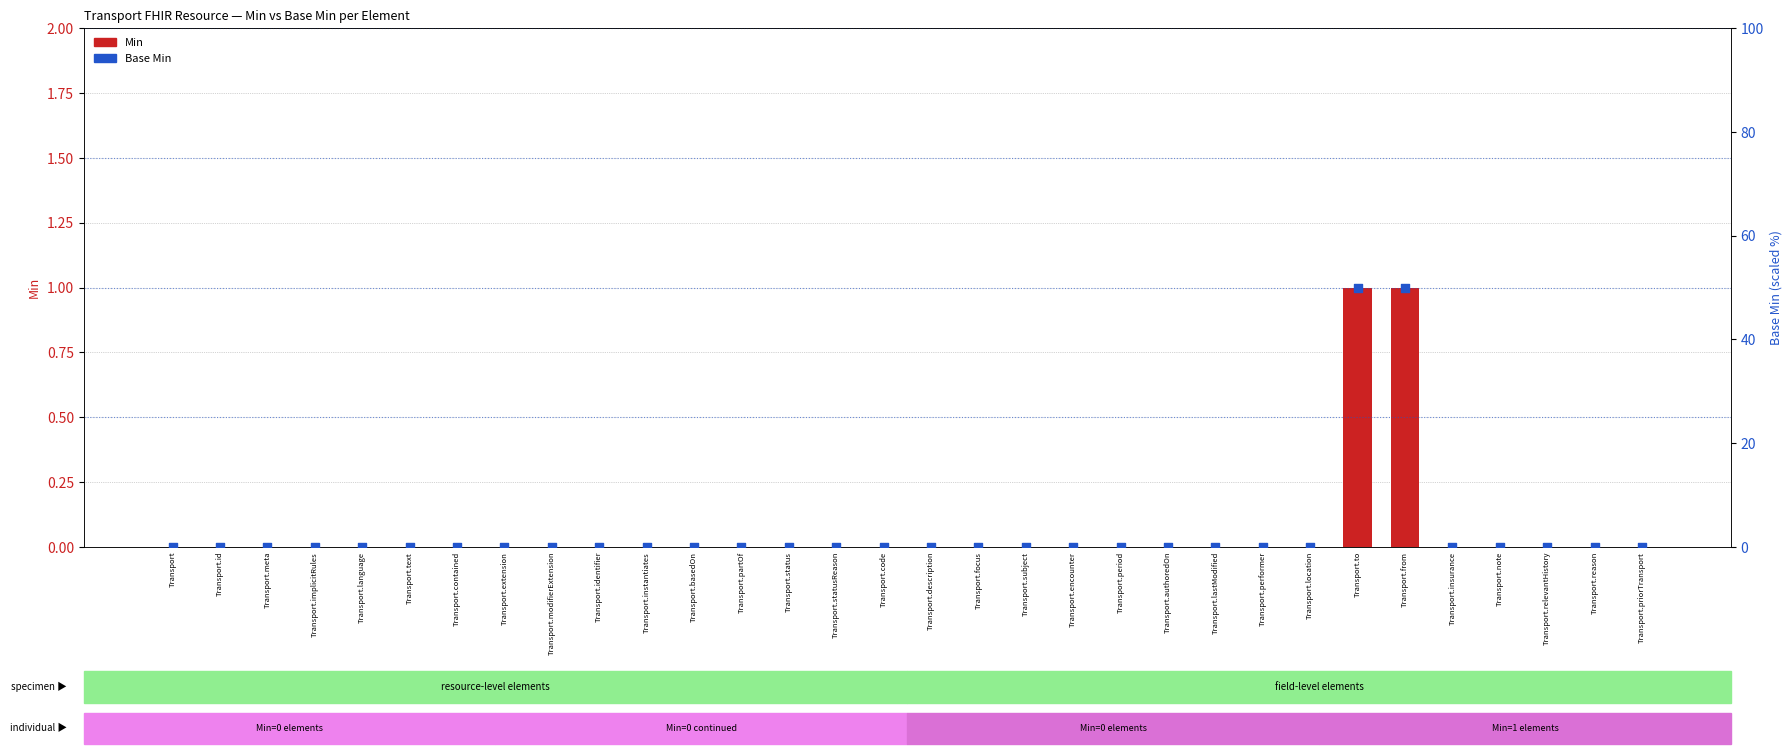

Which series has the largest total across all categories?

Base Min